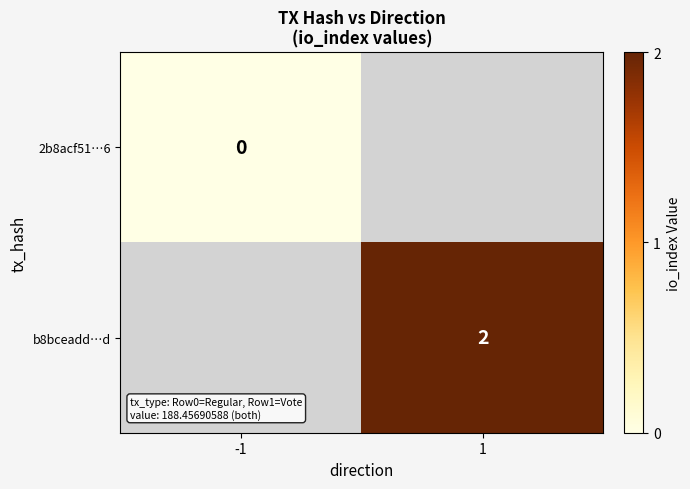

True or false: b8bceadd…d has a value of 1 at 1.

False